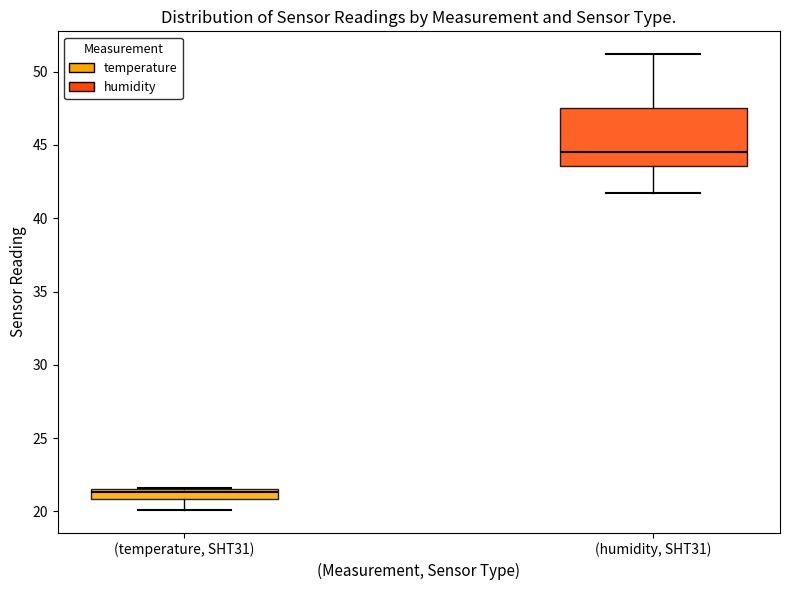

Which box is the tallest, from its lower edge to its upper edge?

(humidity, SHT31)